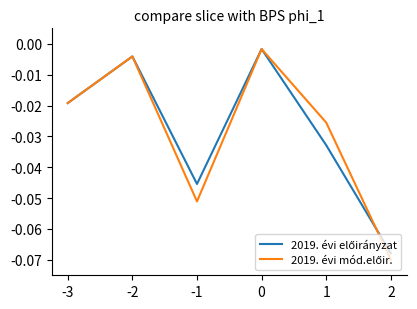

How many intersections are there between 2019. évi mód.előir. and 2019. évi előirányzat?

1